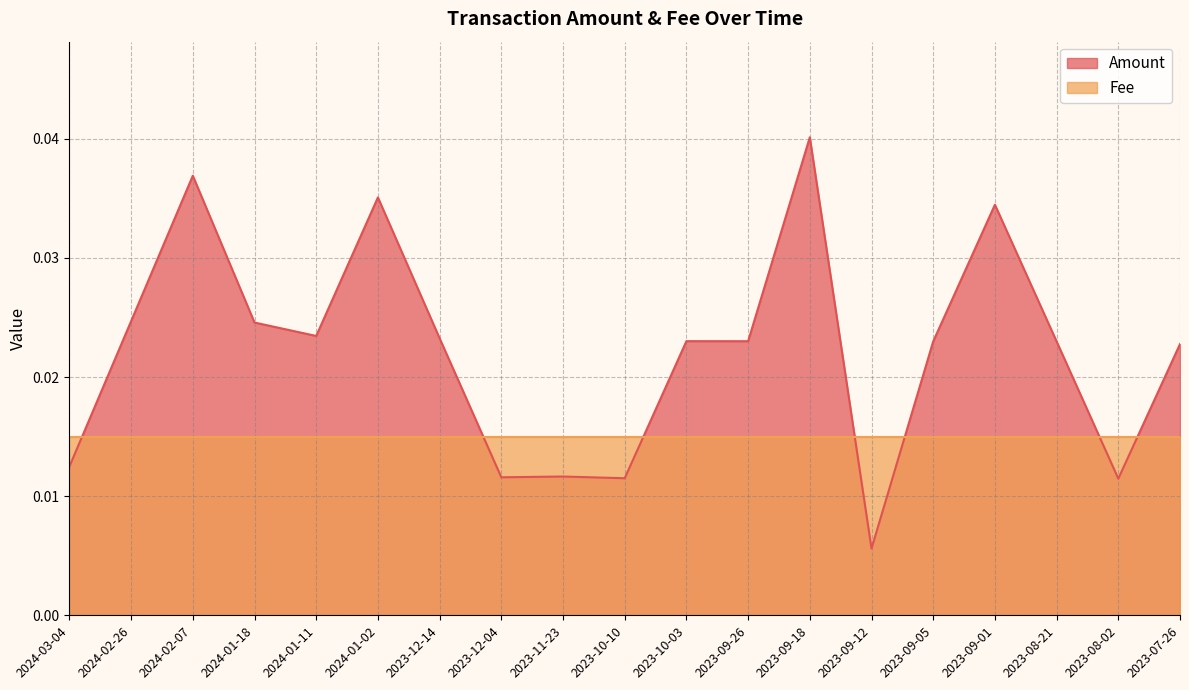

Where is the first local minimum?

2024-01-11